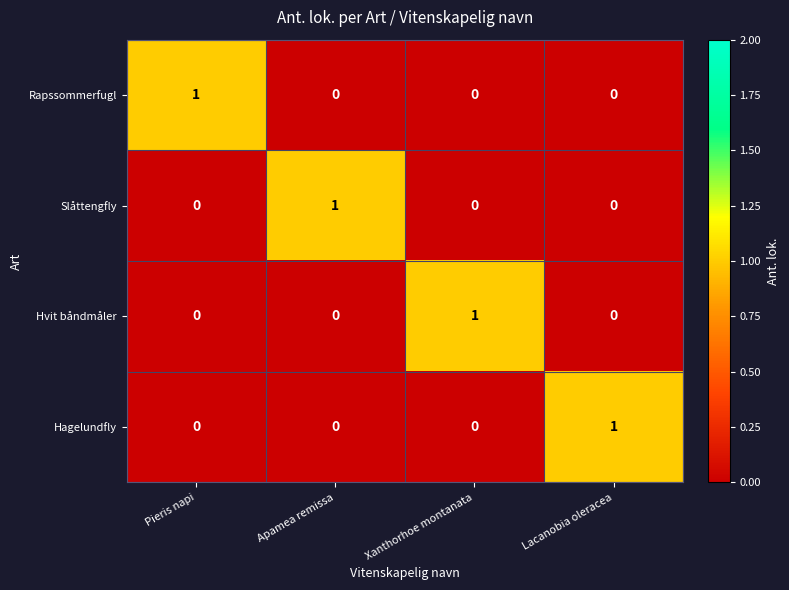

Is the value of Hvit båndmåler at Xanthorhoe montanata greater than the value of Slåttengfly at Pieris napi?

Yes